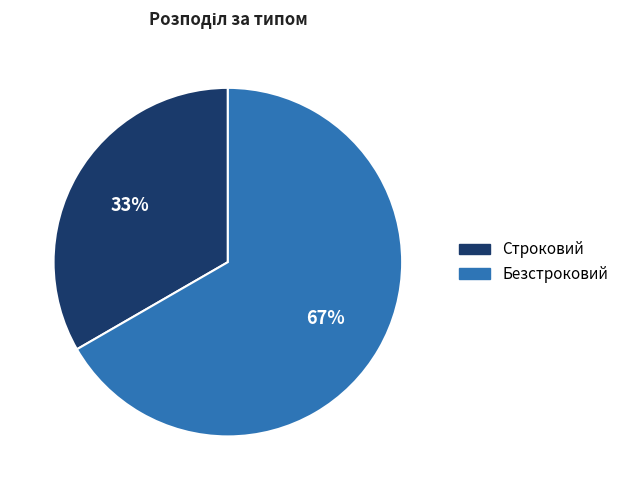

Does Строковий represent more than half of the total?

No